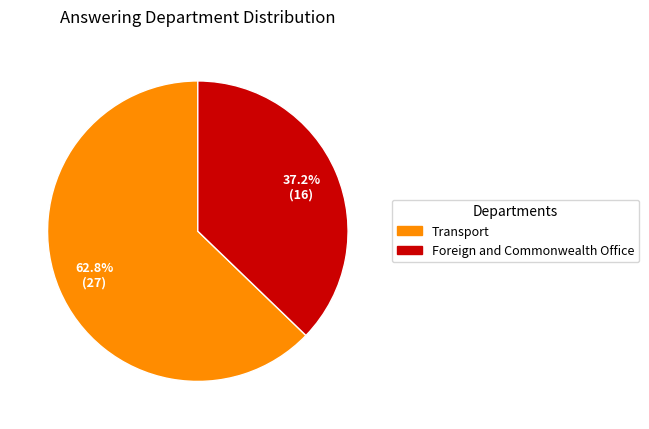

What percentage is the Transport slice, to the nearest percent?

63%